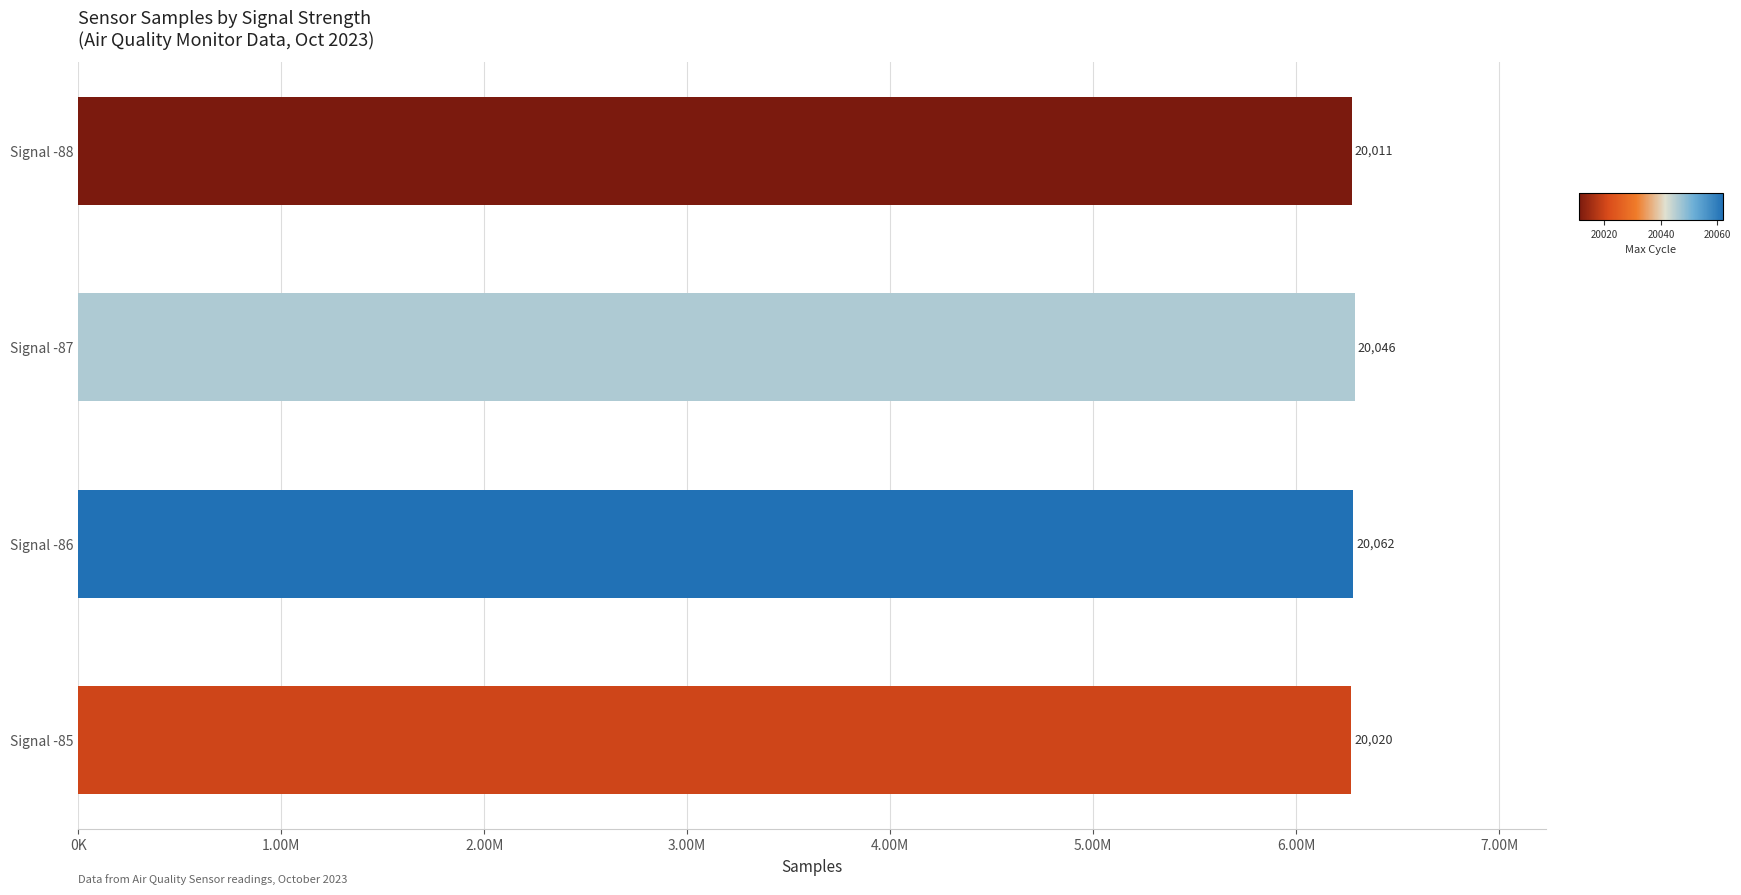

Are the bars horizontal?

Yes